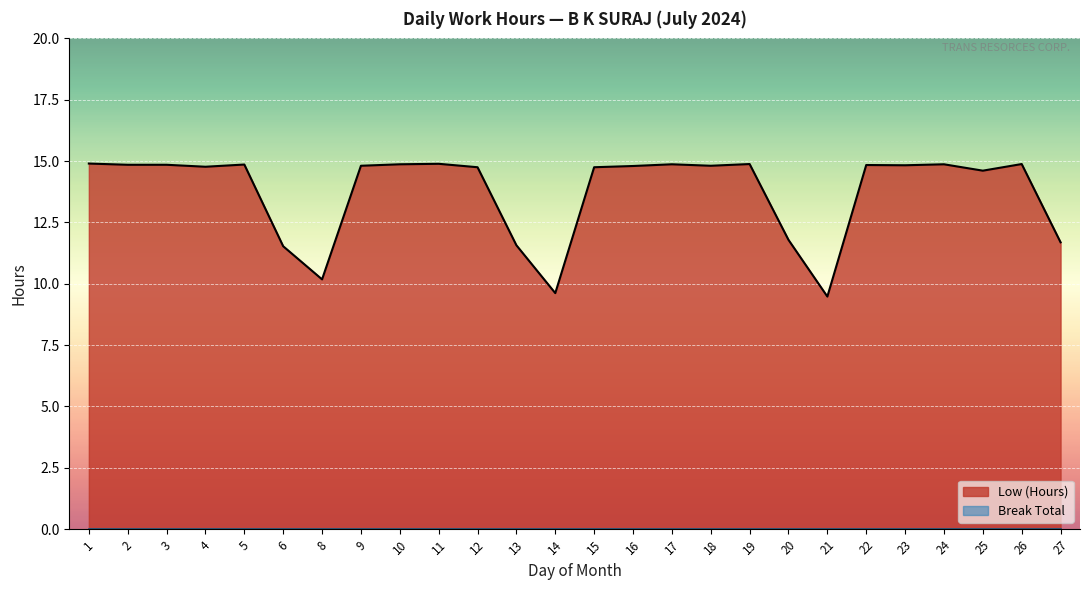

Which label corresponds to the largest value in the chart?

1